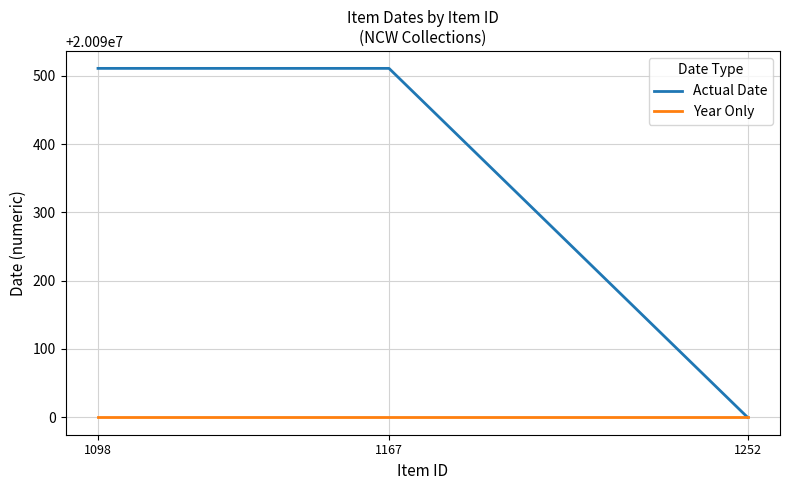

Reading right to left, transcribe all the data shown in this chart.

Actual Date: 1252=20090000	1167=20090511	1098=20090511
Year Only: 1252=20090000	1167=20090000	1098=20090000